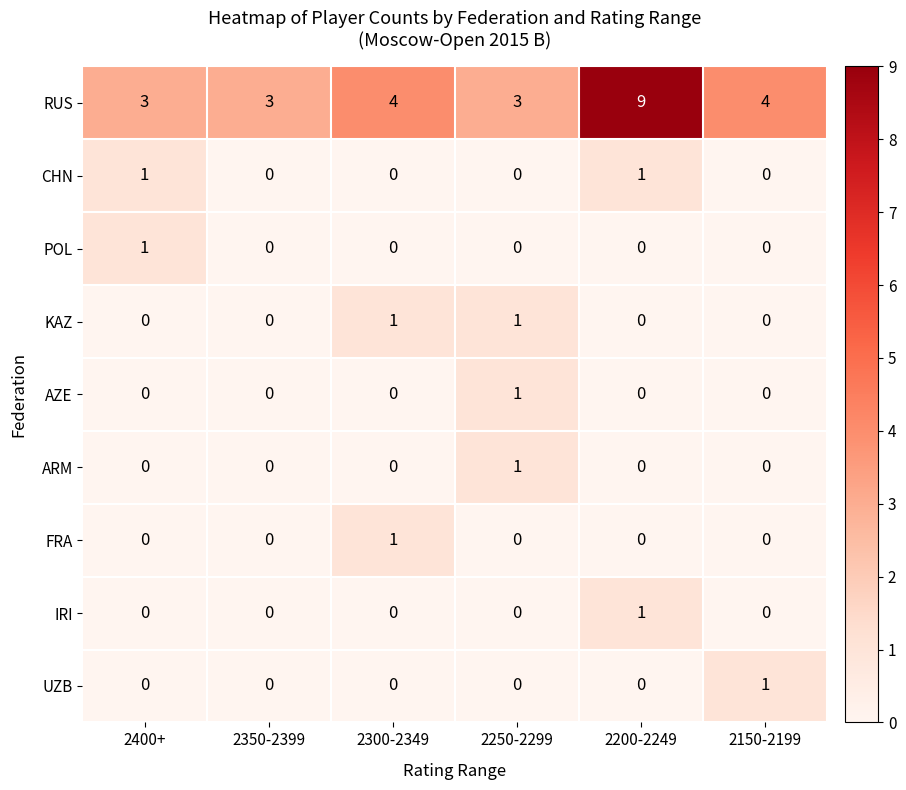

What is the total value across all series at 2250-2299?

6